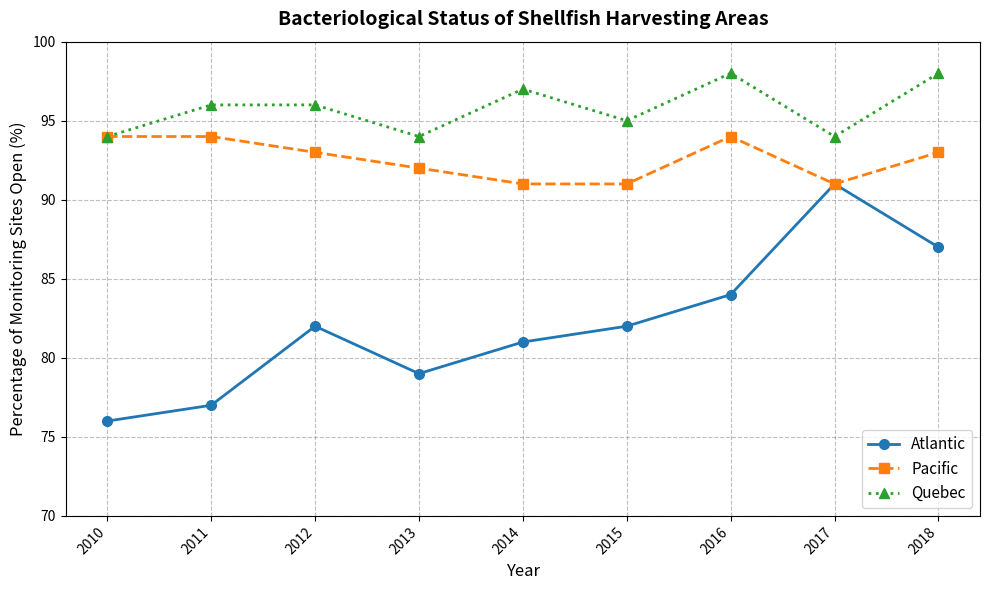

True or false: Atlantic and Quebec cross at least once.

False